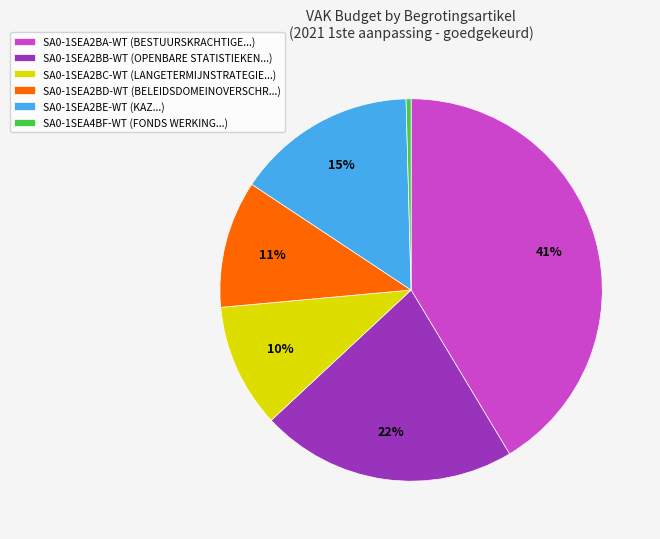

Which slice is the largest?

SA0-1SEA2BA-WT